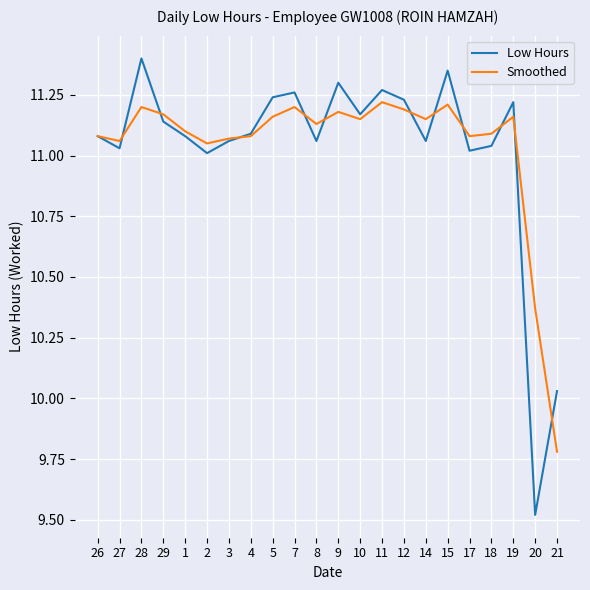

Rank the series by their maximum value, from lowest to highest.

Smoothed, Low Hours